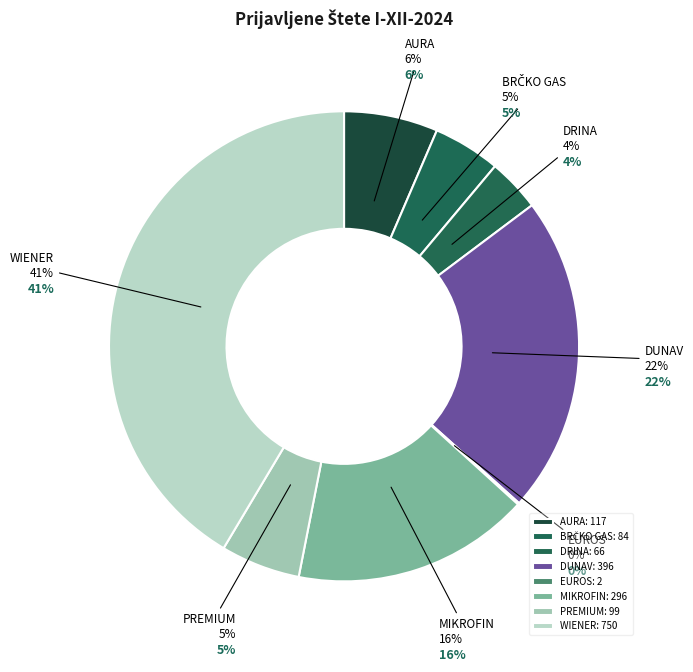

What is the total percentage of WIENER and DUNAV?

63.3%